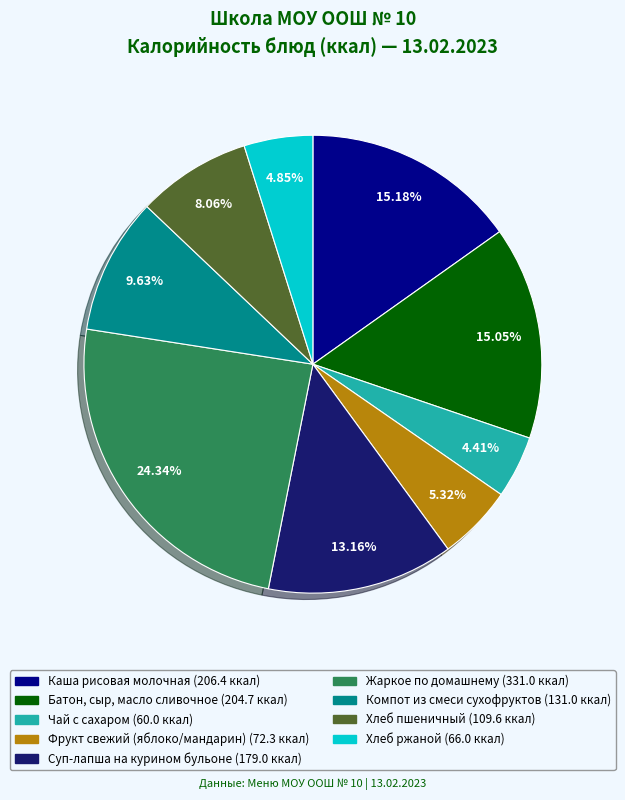

To the nearest percent, what is the combined percentage of Компот из смеси сухофруктов and Суп-лапша на курином бульоне?

23%